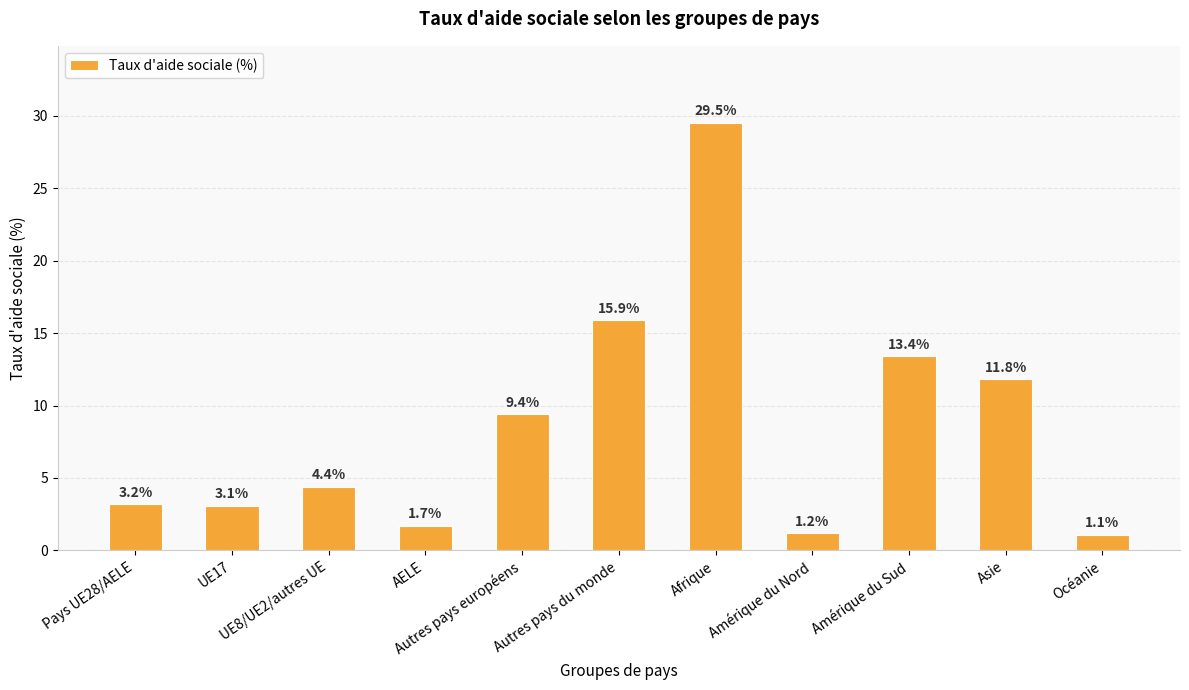

Rank the categories by value from lowest to highest.

Océanie, Amérique du Nord, AELE, UE17, Pays UE28/AELE, UE8/UE2/autres UE, Autres pays européens, Asie, Amérique du Sud, Autres pays du monde, Afrique